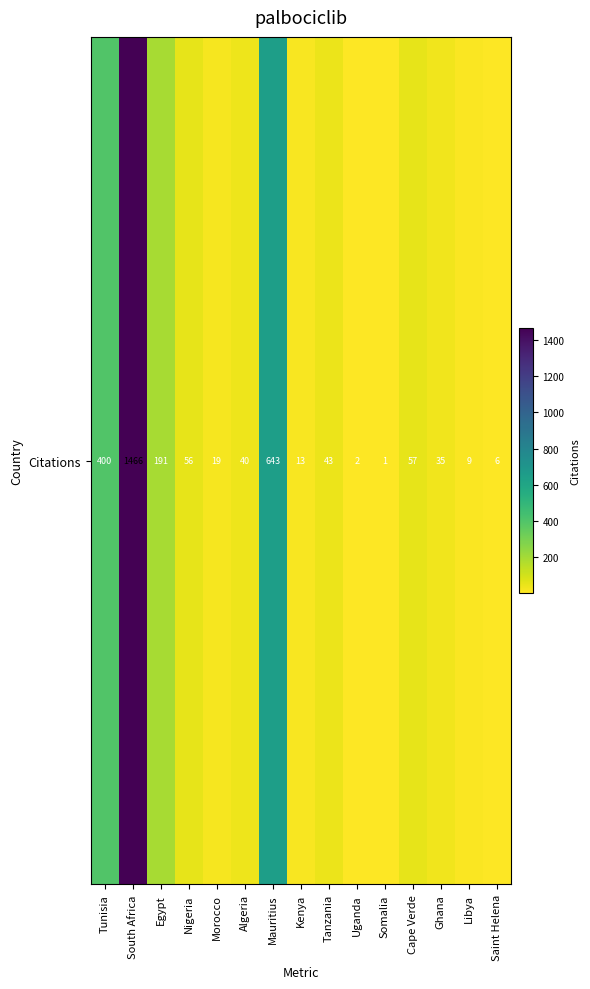

List the labels in order of value, smallest first.

Somalia, Uganda, Saint Helena, Libya, Kenya, Morocco, Ghana, Algeria, Tanzania, Nigeria, Cape Verde, Egypt, Tunisia, Mauritius, South Africa